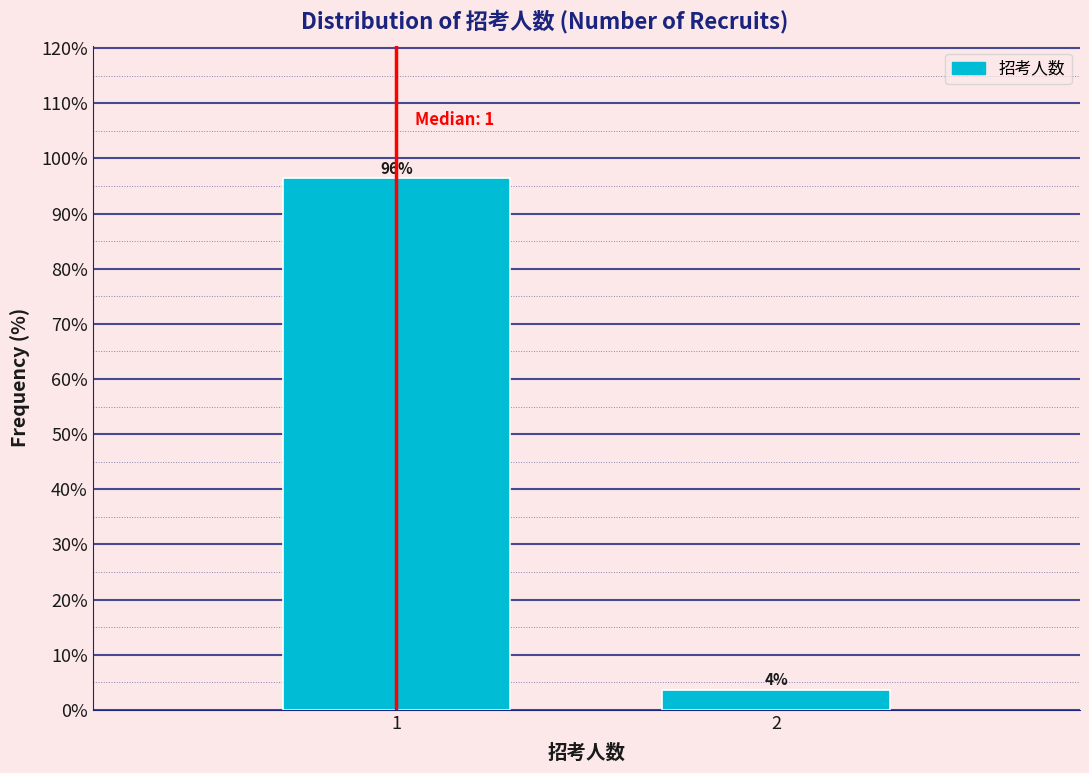

List the labels in order of value, smallest first.

2, 1